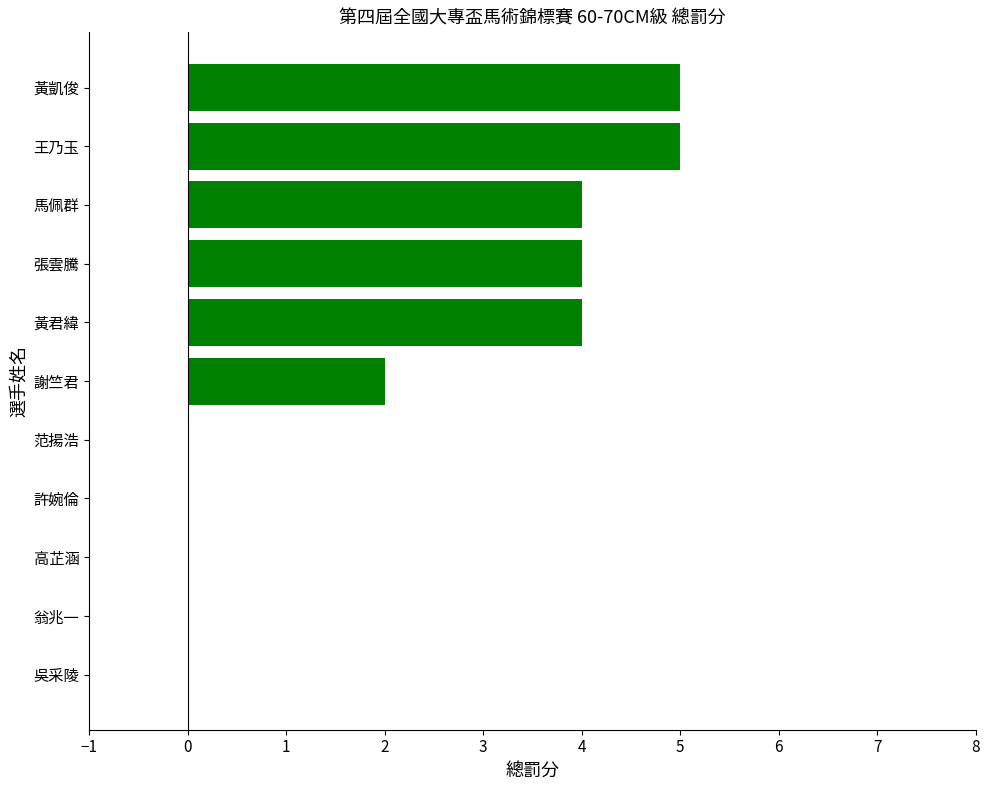

At which label is the value closest to 2?

謝竺君